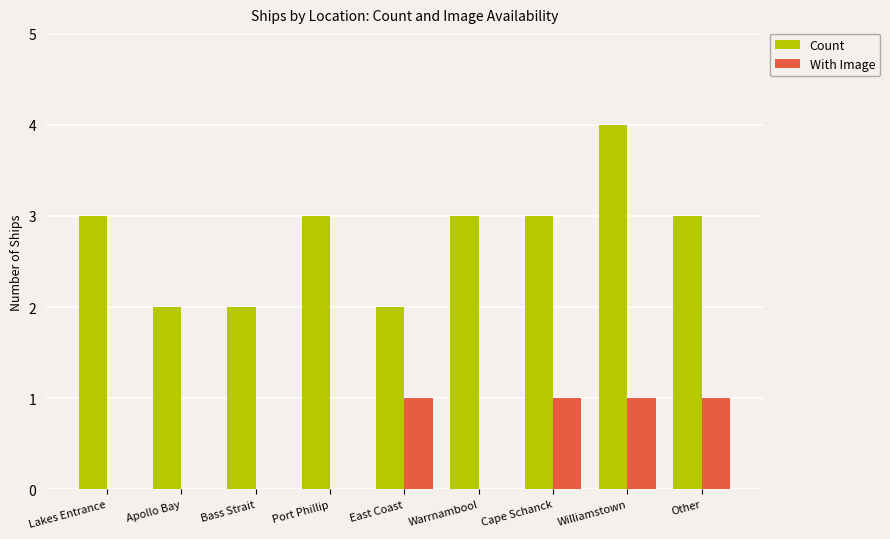

Read the Count value at Lakes Entrance.

3